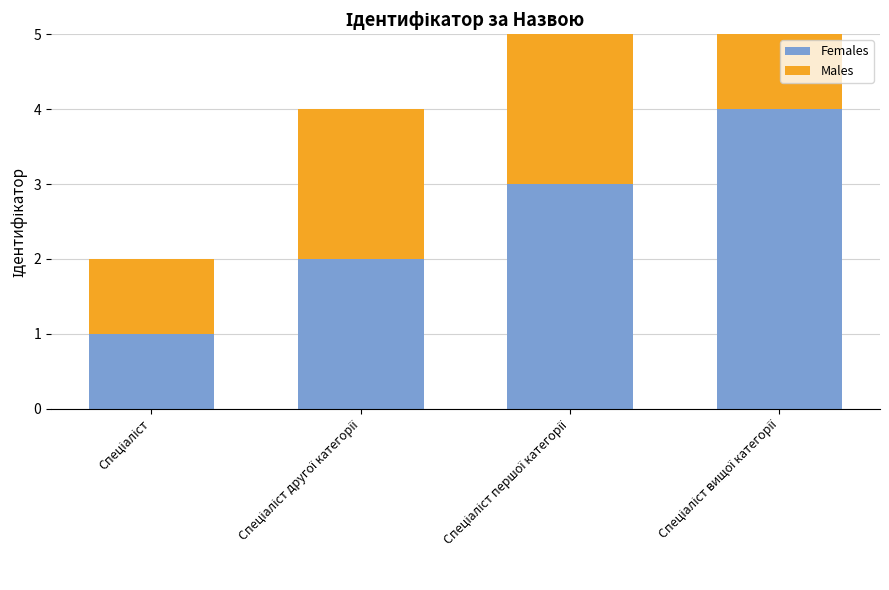

Is it true that Males equals 5 at Спеціаліст першої категорії?

False